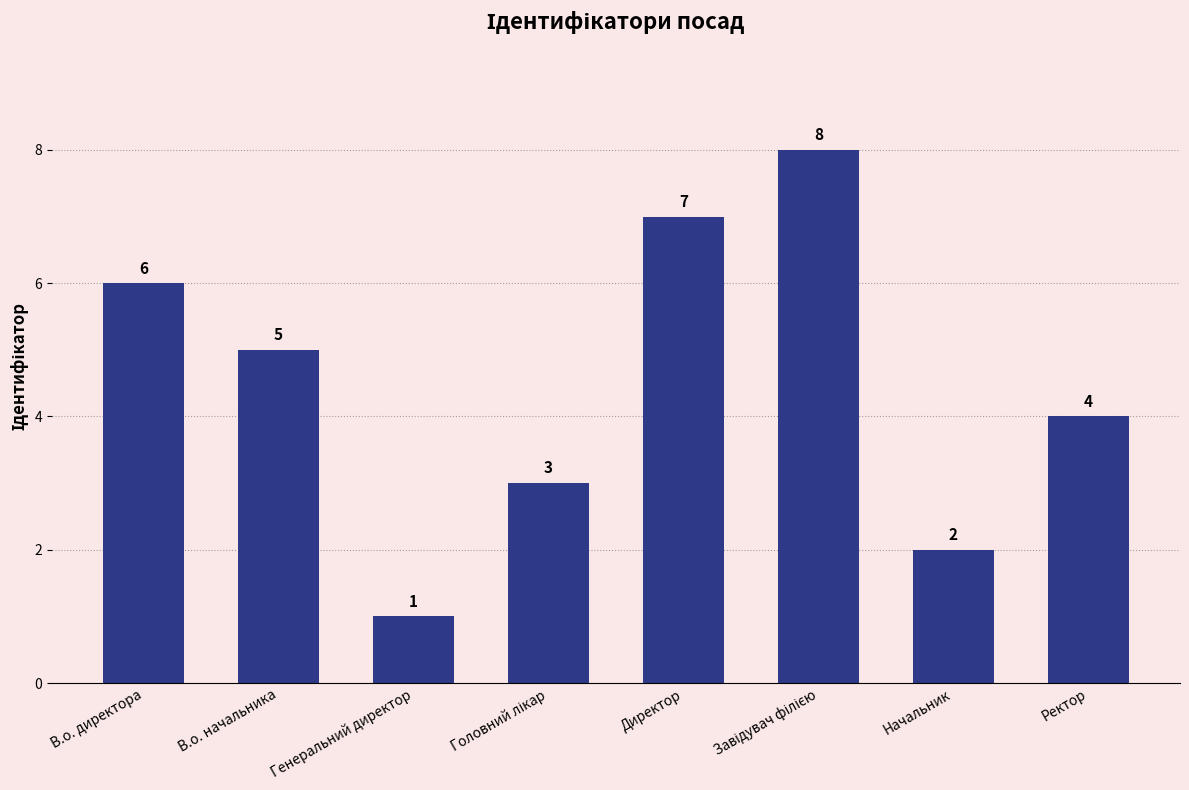

Reading right to left, list all the values displayed in this chart.

4	2	8	7	3	1	5	6